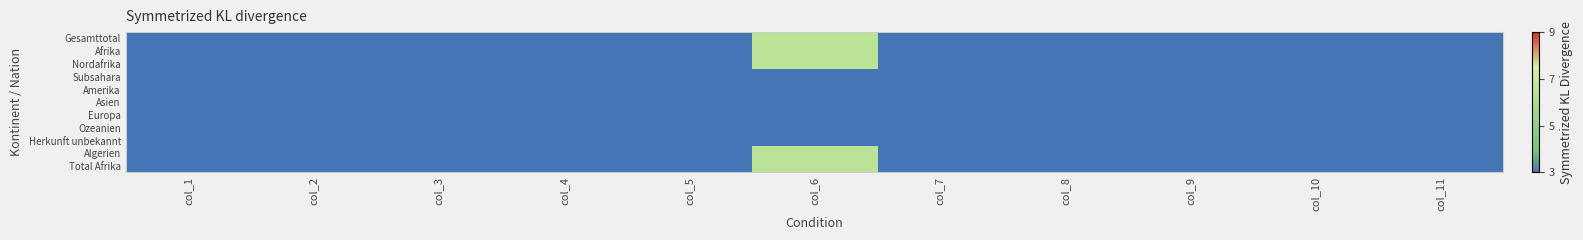

What is the total value across all series at col_10?

33.0